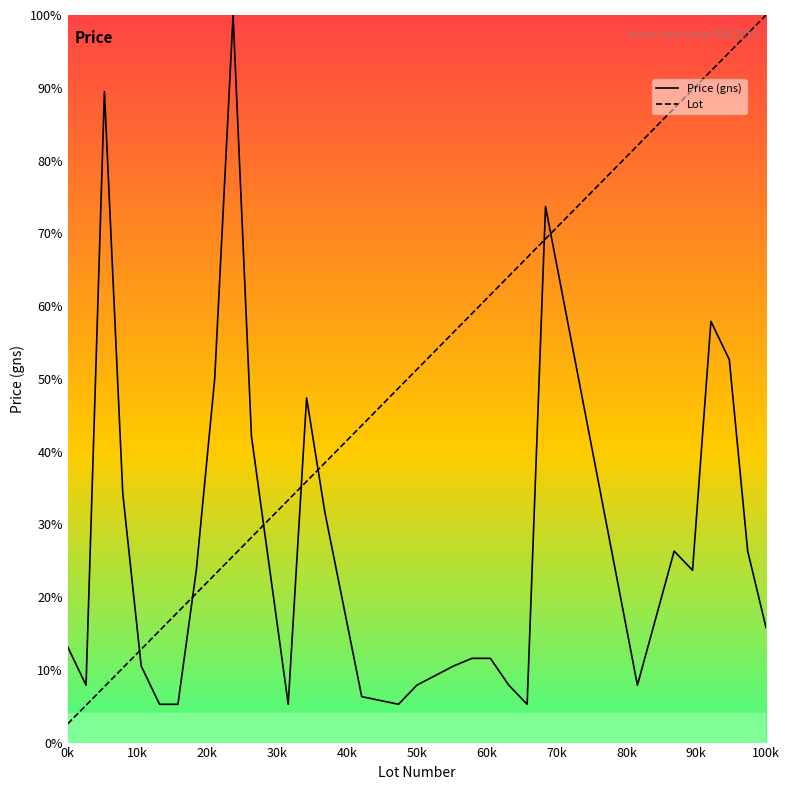

How many lines are shown in the chart?

2